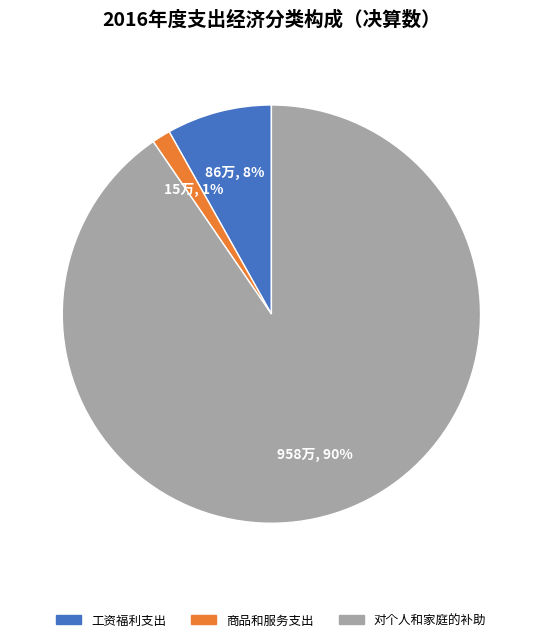

How many segments does this pie chart have?

3